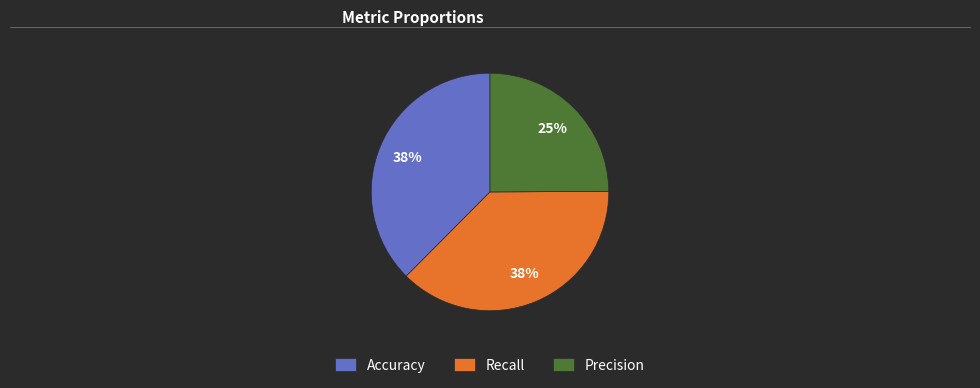

Which slice is the smallest?

Precision